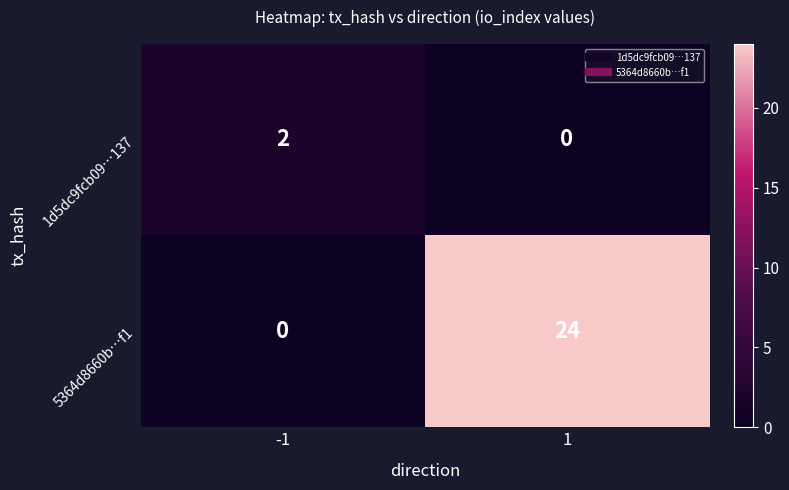

What is the total value across all series at -1?

2